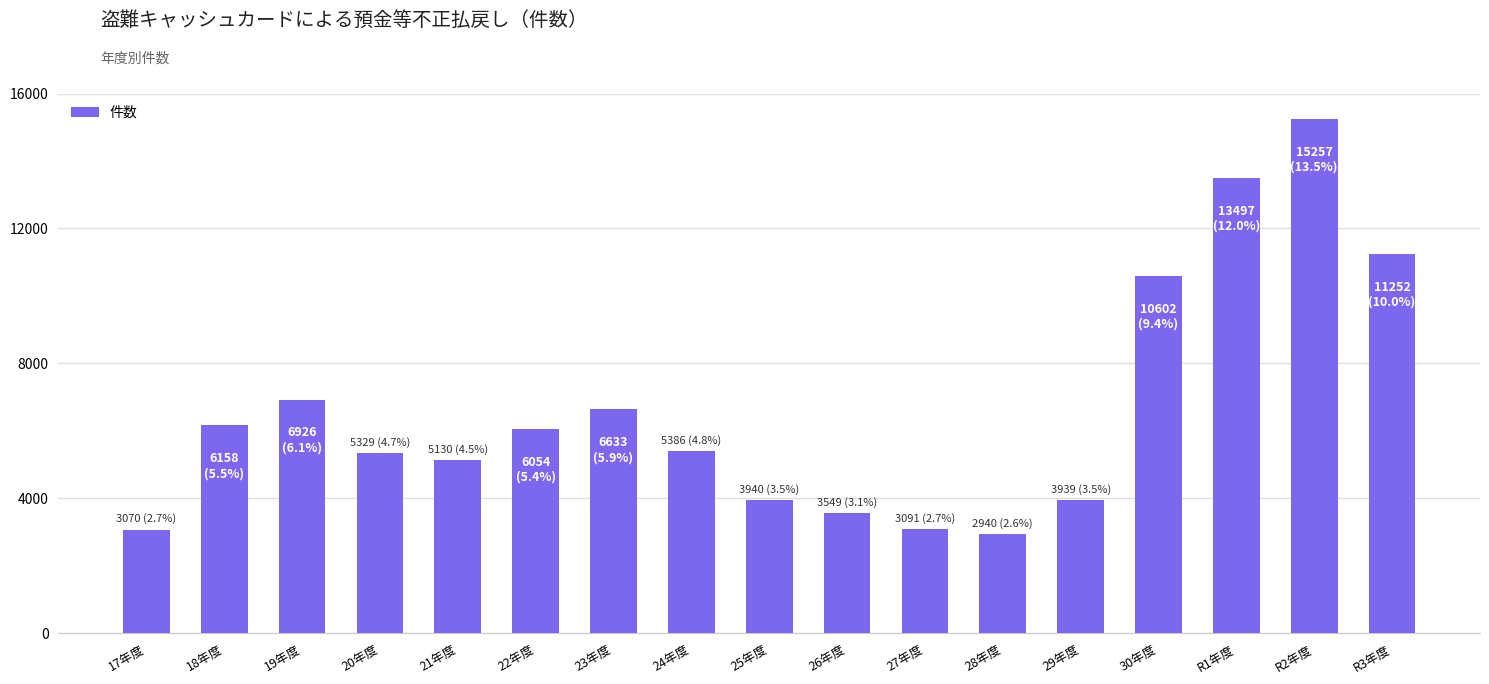

Which category has the highest value across all series?

R2年度